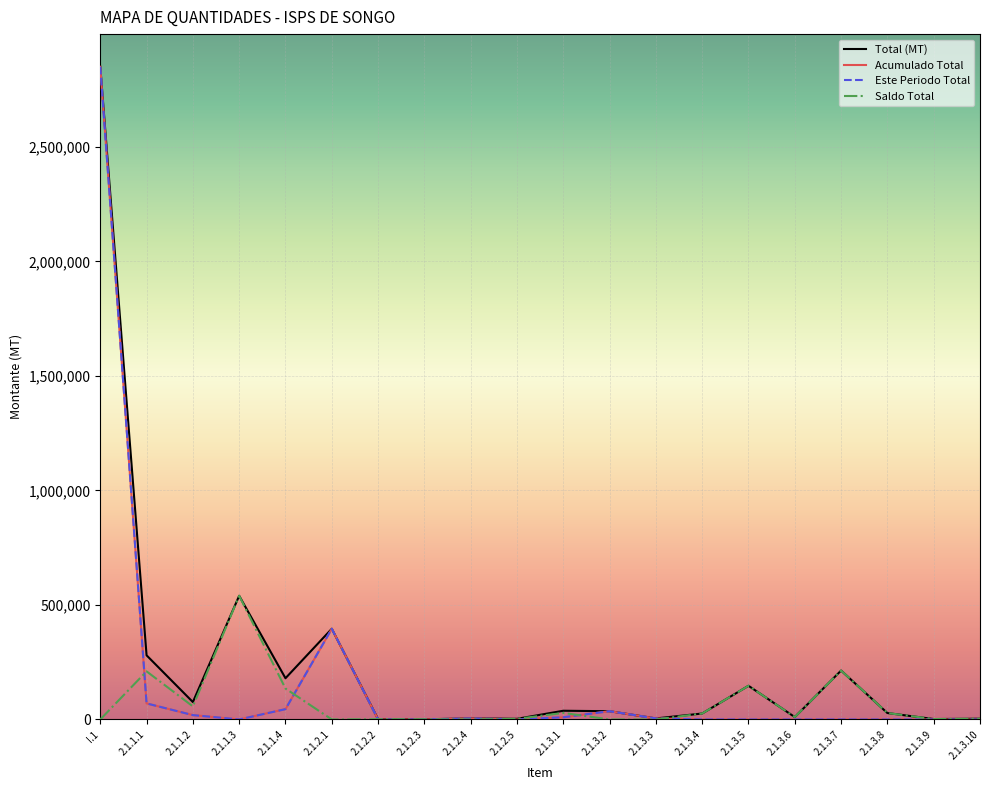

Does the chart display data point markers on the line(s)?

No